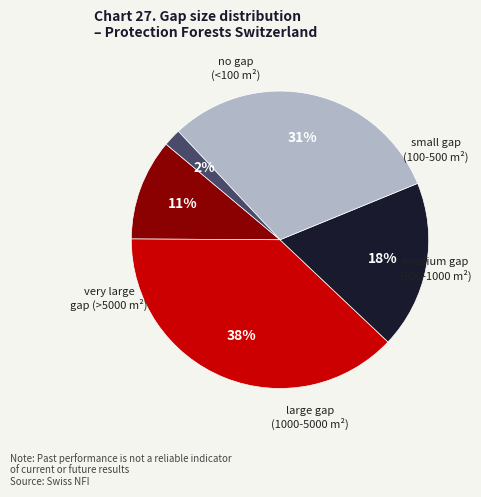

To the nearest percent, what is the difference between the largest and smallest slice percentages?

36%